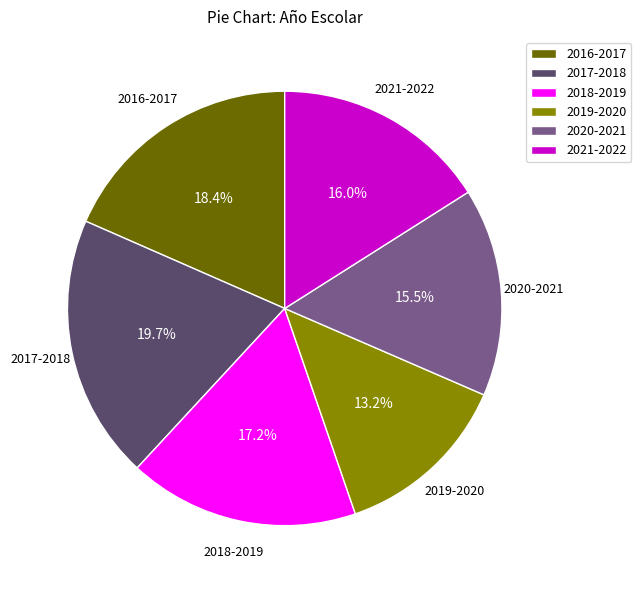

What percentage is the 2019-2020 slice, to the nearest percent?

13%